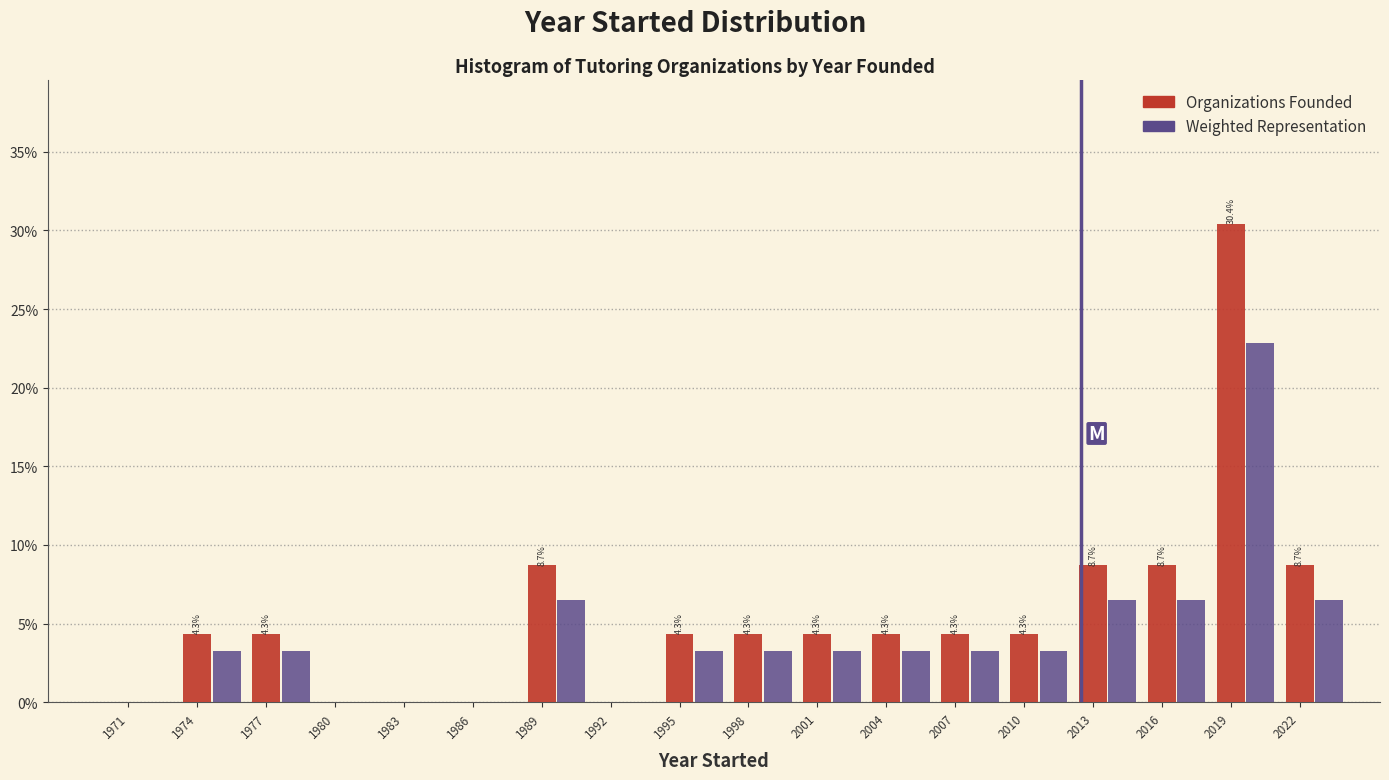

What is the sum of the Weighted Representation values at 1977 and 1998?

6.5